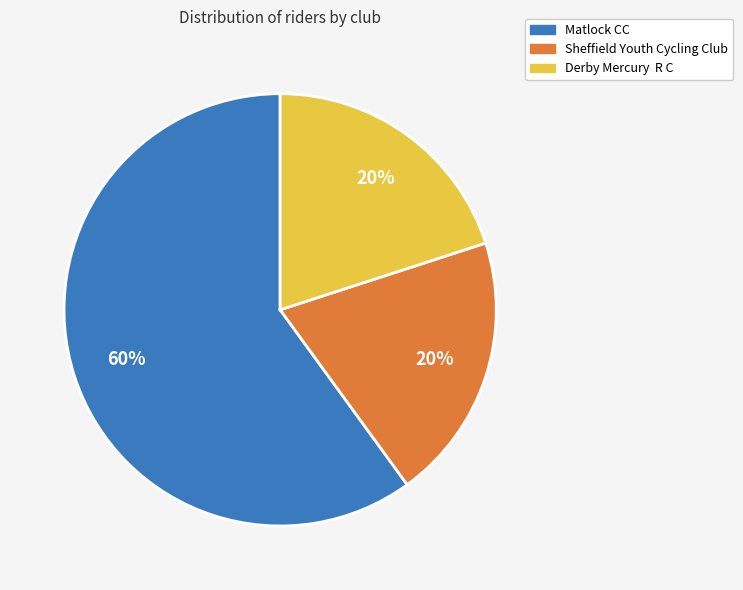

Is Matlock CC the majority of the pie?

Yes